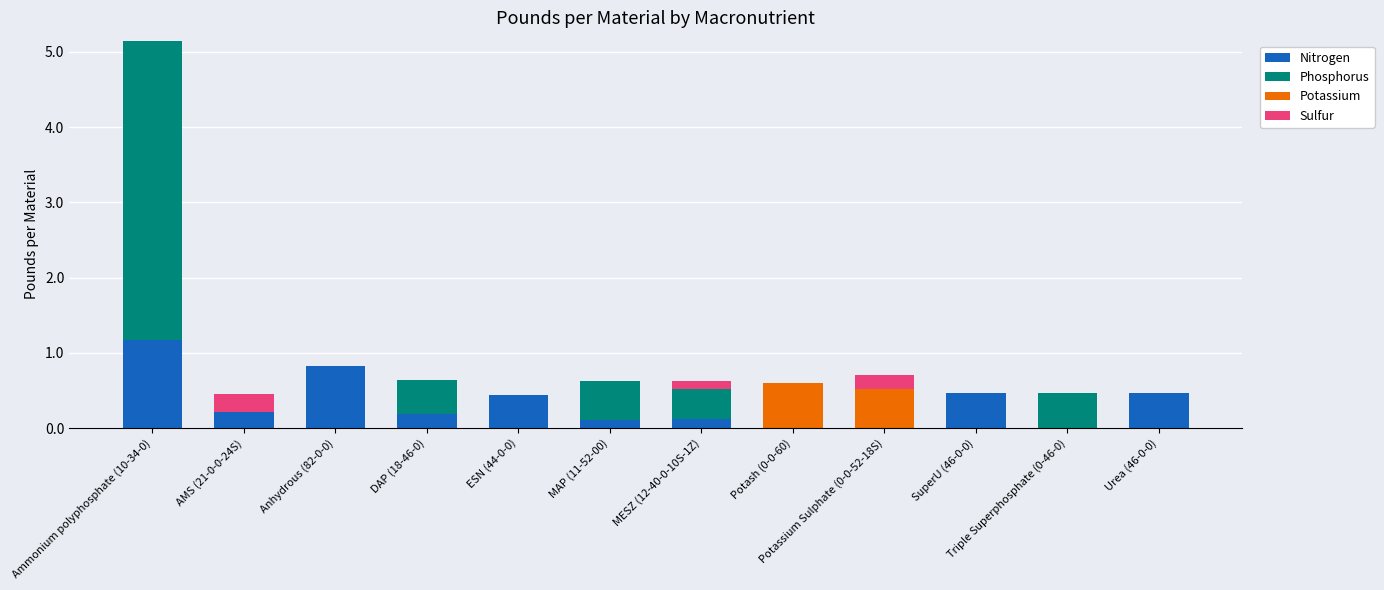

At which category is the sum across all series the highest?

Ammonium polyphosphate (10-34-0)